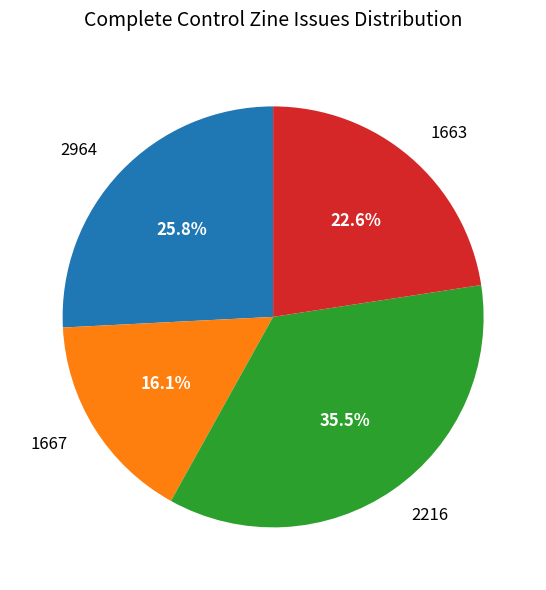

True or false: 1667 accounts for 22% of the total.

False